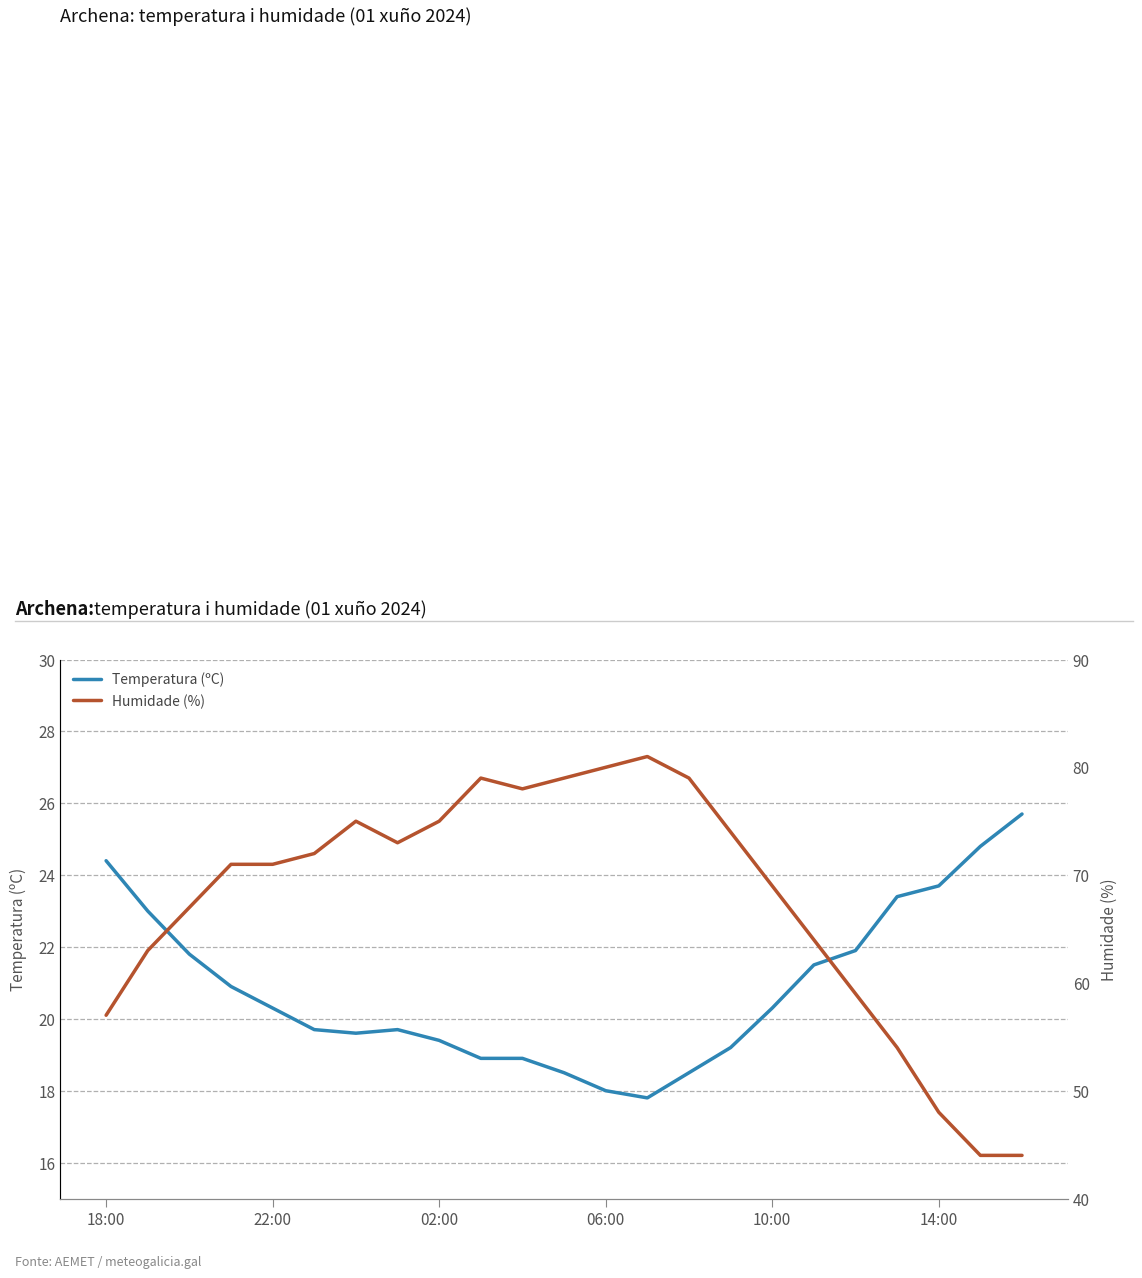

What is the sum of the Humidade (%) values at 19 and 7?

127.0